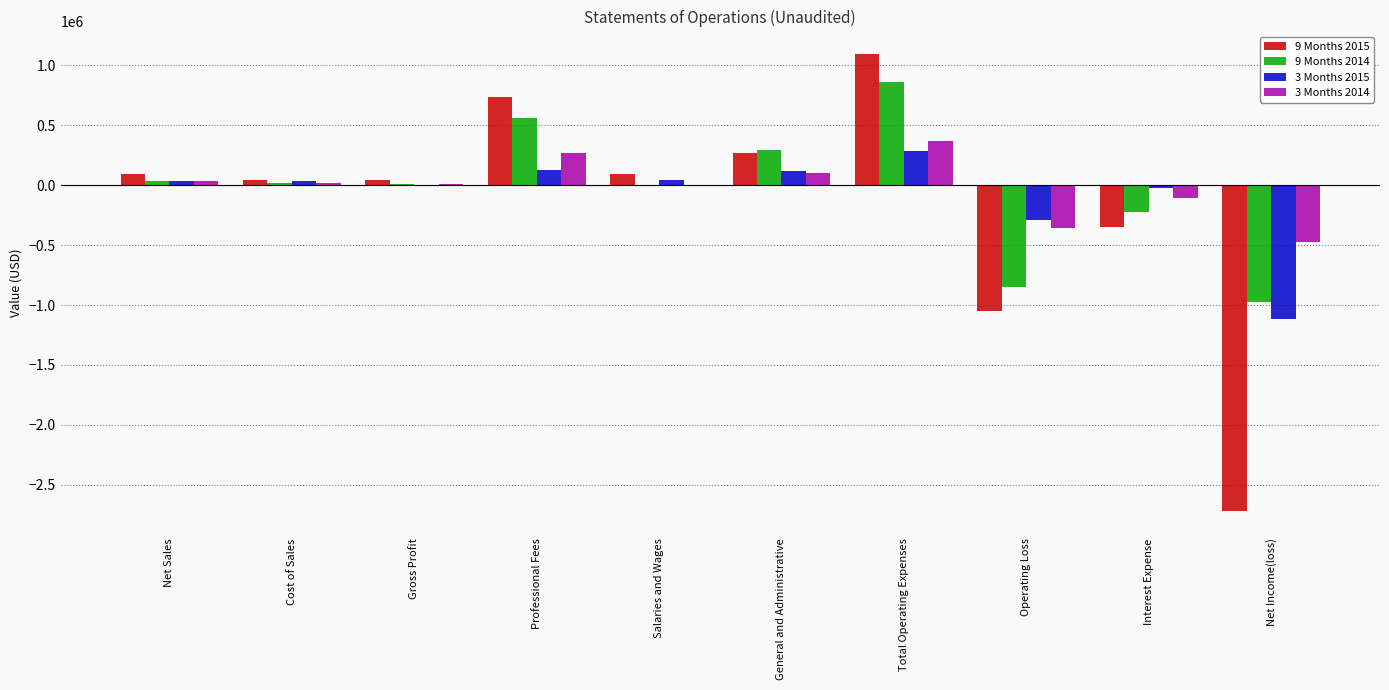

Where is 9 Months 2015 nearest to the value -811376?

Operating Loss